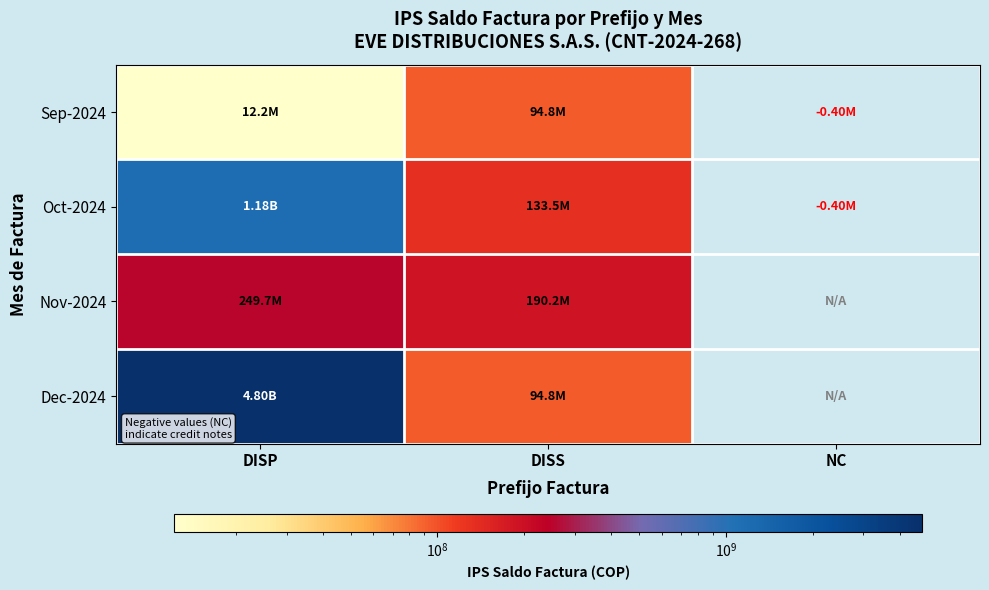

What is the smallest value displayed?

-398910